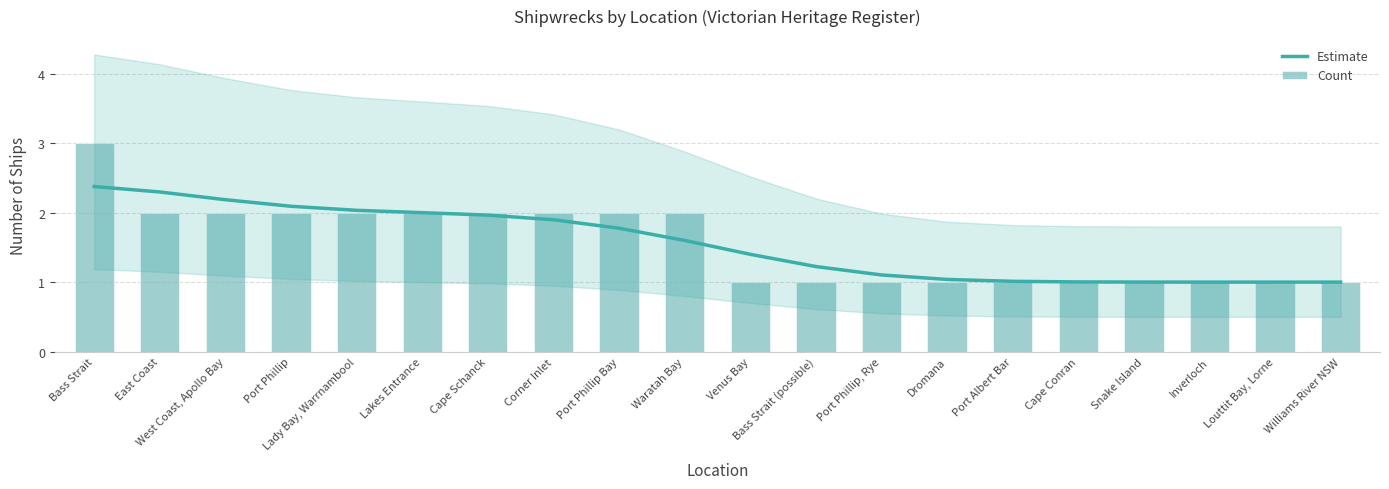

What is the total value across all series at Bass Strait?

5.4